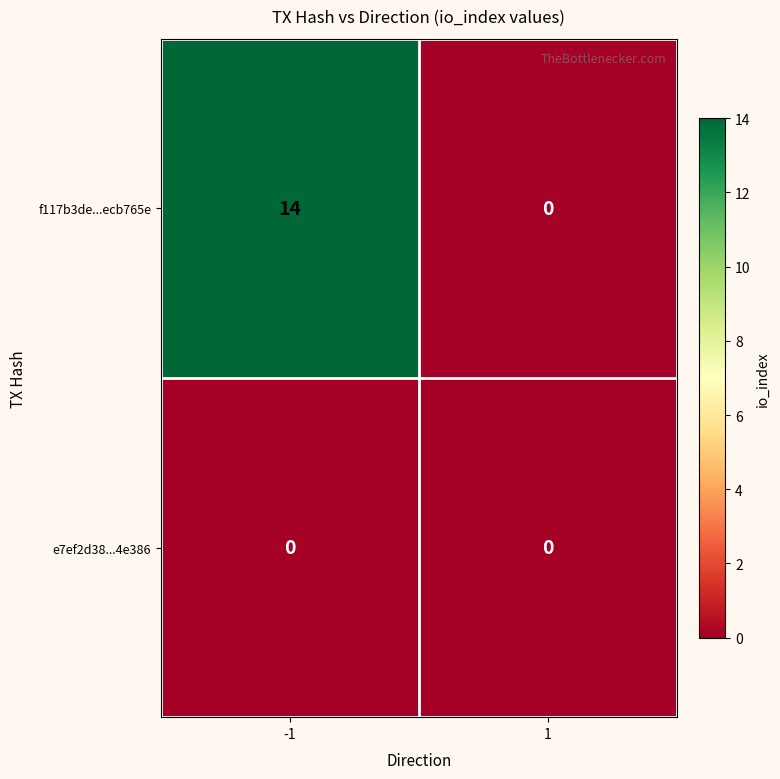

How many categories are shown in the chart?

2